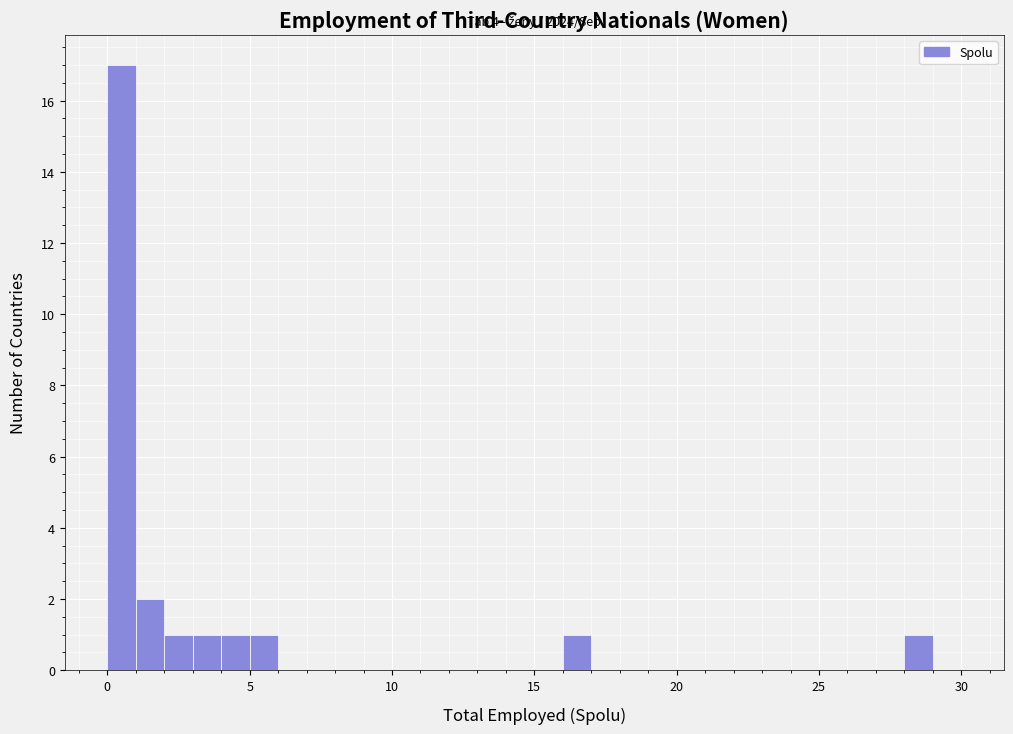

Around what value on the x-axis is the tallest bar? Give the approximate position of its centre, as read against the axis.

0.5